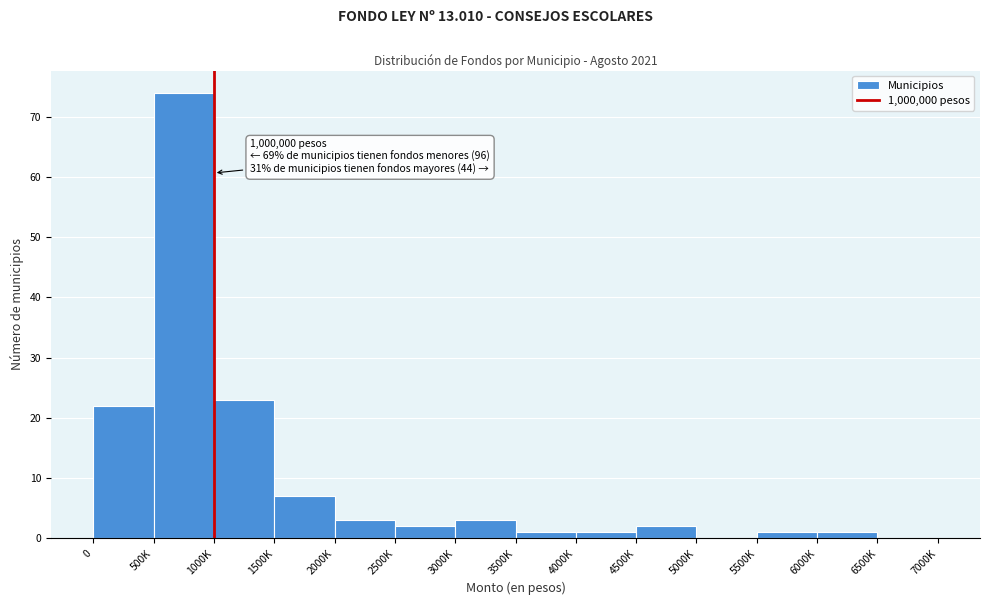

Reading right to left, transcribe all the data shown in this chart.

6500K=0	6000K=1	5500K=1	5000K=0	4500K=2	4000K=1	3500K=1	3000K=3	2500K=2	2000K=3	1500K=7	1000K=23	500K=74	0=22